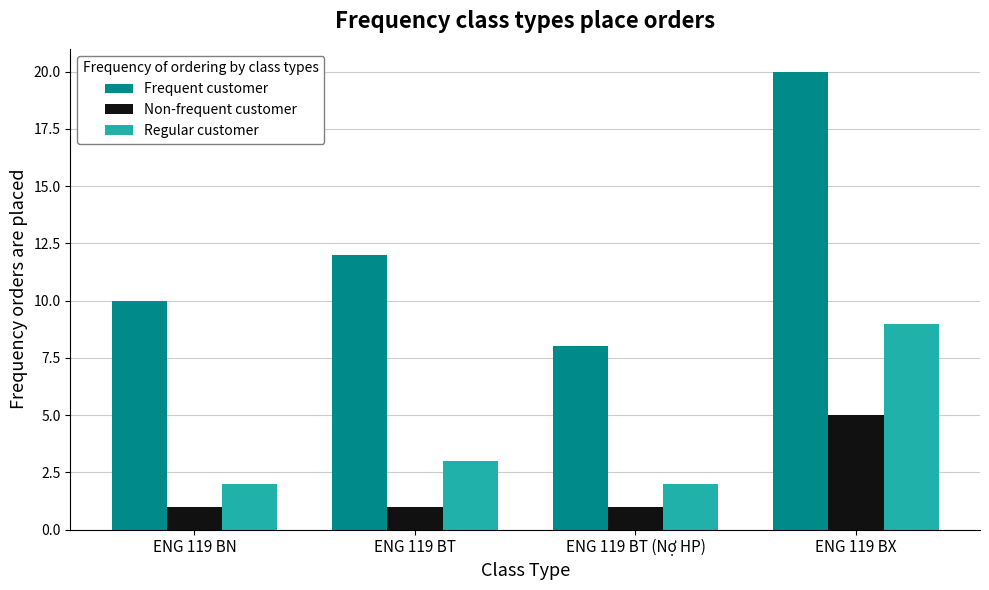

Reading left to right, transcribe all the data shown in this chart.

Frequent customer: ENG 119 BN=10	ENG 119 BT=12	ENG 119 BT (Nợ HP)=8	ENG 119 BX=20
Non-frequent customer: ENG 119 BN=1	ENG 119 BT=1	ENG 119 BT (Nợ HP)=1	ENG 119 BX=5
Regular customer: ENG 119 BN=2	ENG 119 BT=3	ENG 119 BT (Nợ HP)=2	ENG 119 BX=9